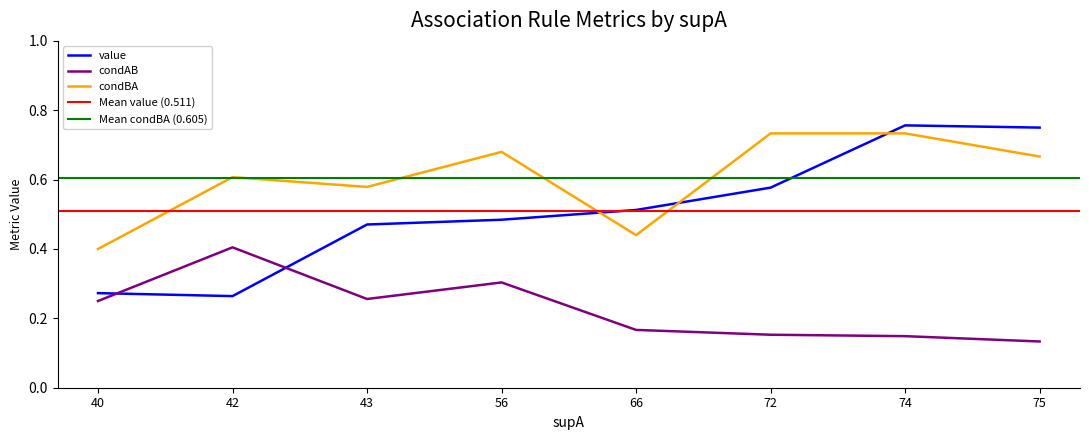

What is the sum of all condAB values?

1.8